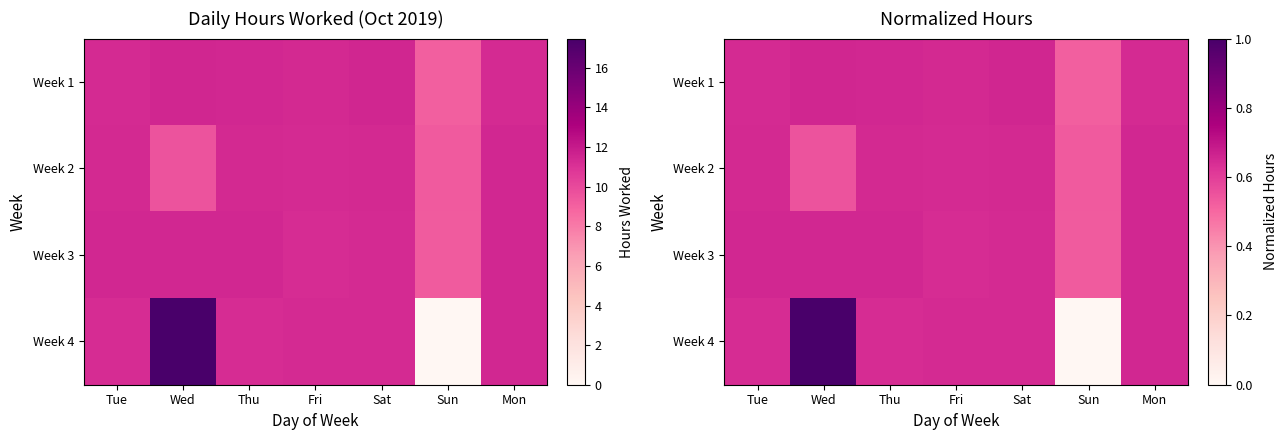

List the series in order of their peak value, lowest first.

Week 2, Week 3, Week 1, Week 4